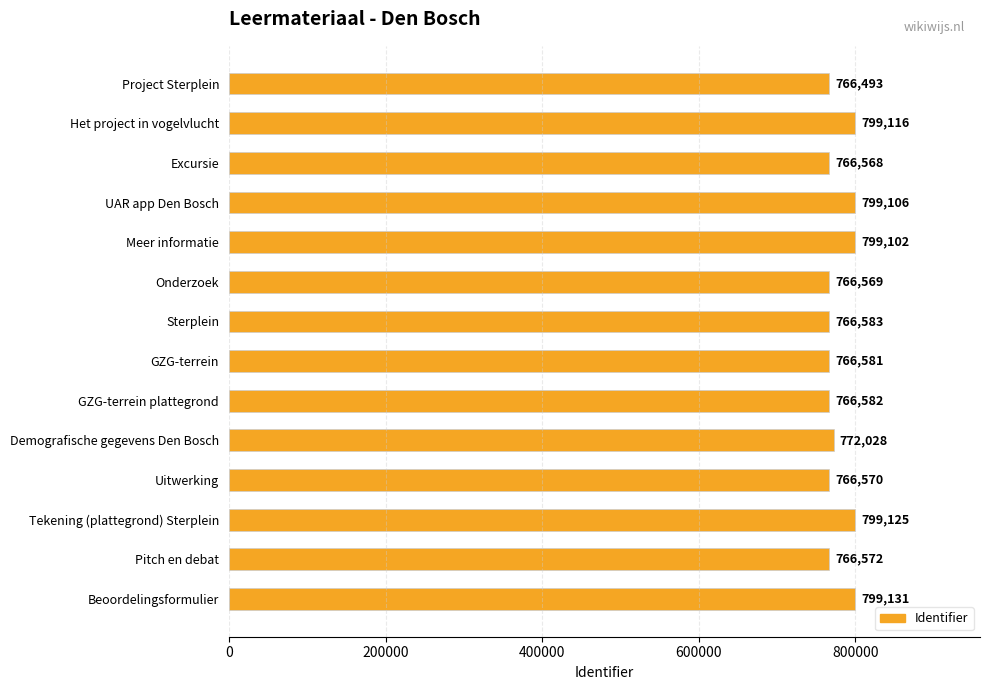

Reading top to bottom, transcribe all the data shown in this chart.

766493	799116	766568	799106	799102	766569	766583	766581	766582	772028	766570	799125	766572	799131